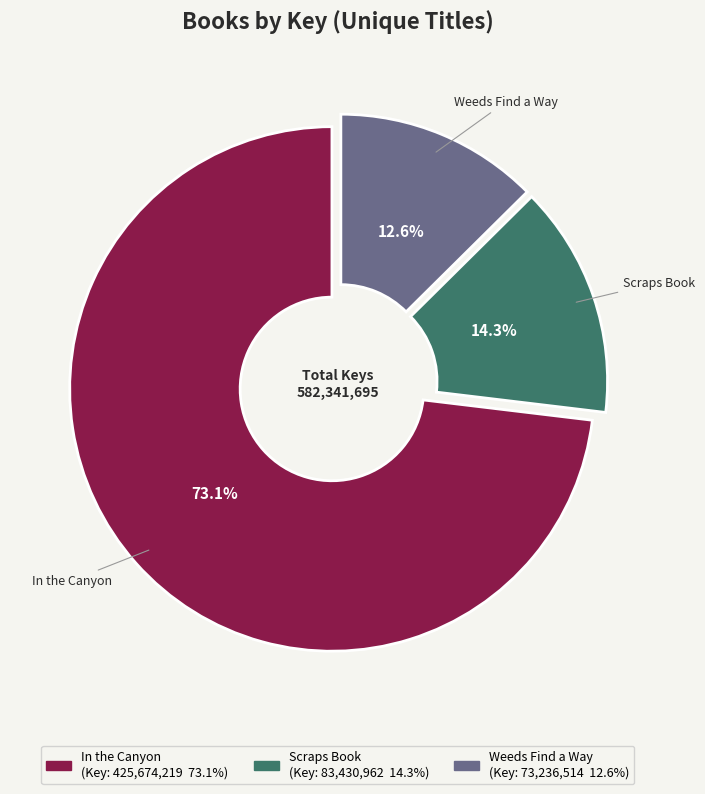

To the nearest percent, what is the combined percentage of Scraps Book and Weeds Find a Way?

27%